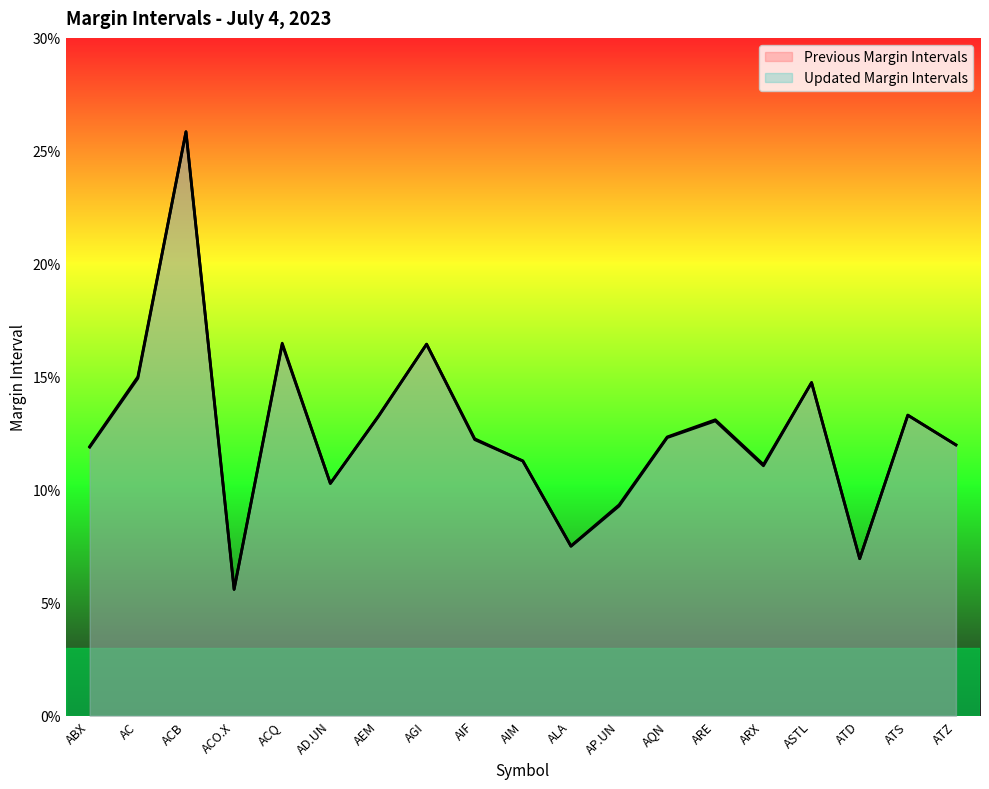

Where is the first local maximum for Updated Margin Intervals?

ACB